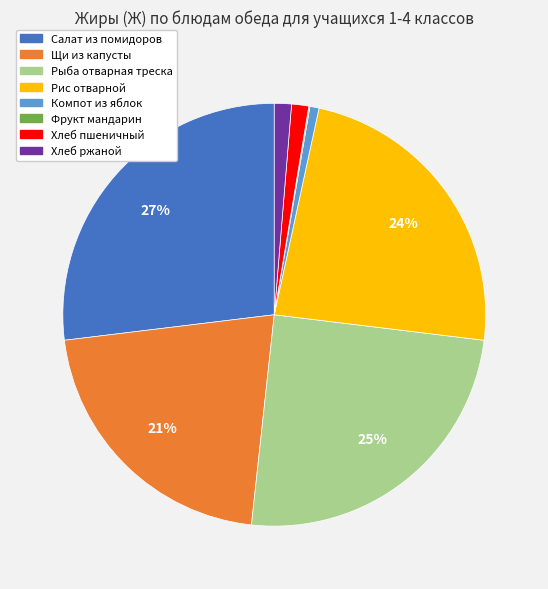

Between Щи из капусты and Рыба отварная треска, which is larger?

Рыба отварная треска